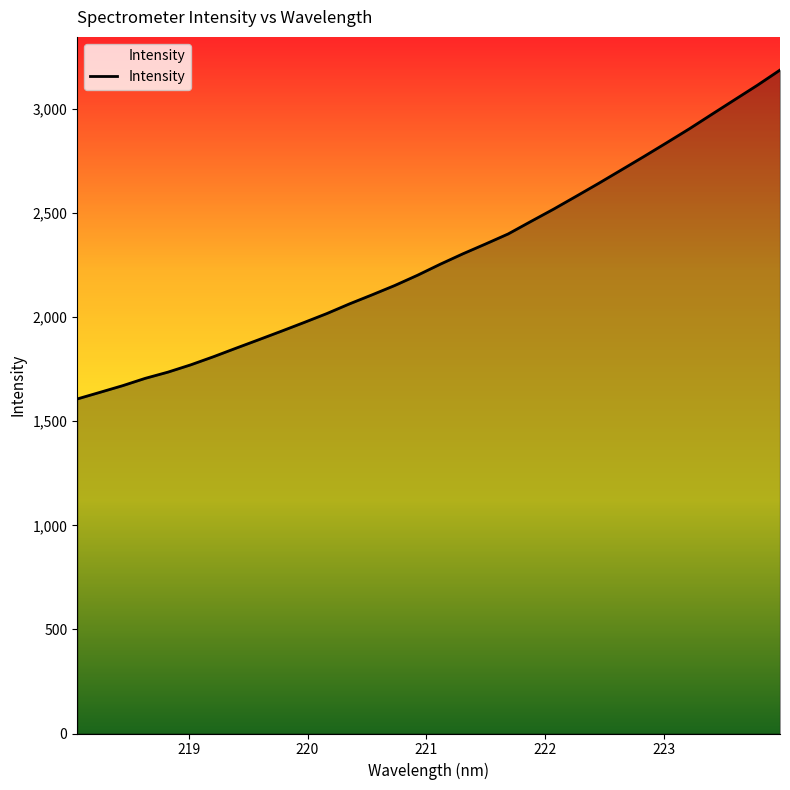

What is the greatest value displayed?

3186.9